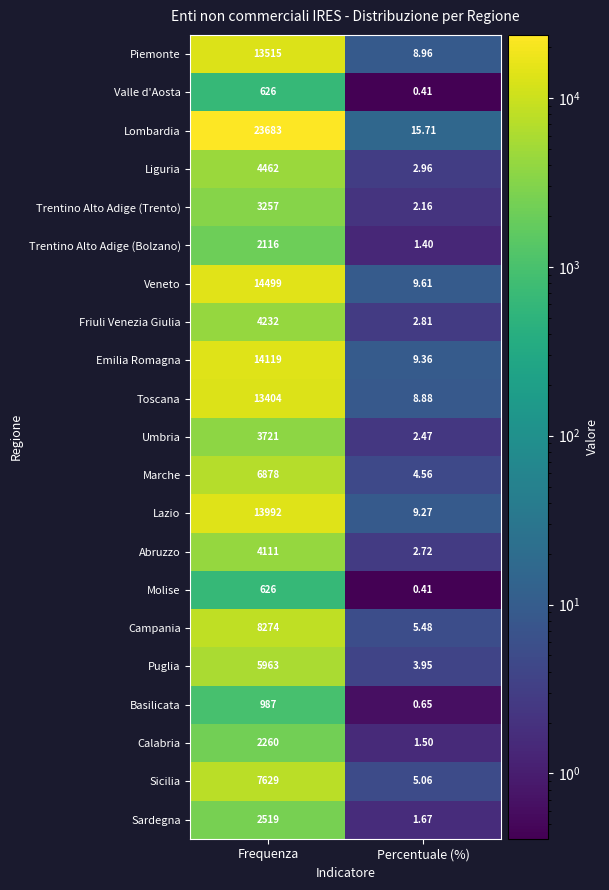

Which series has the largest total across all categories?

Lombardia